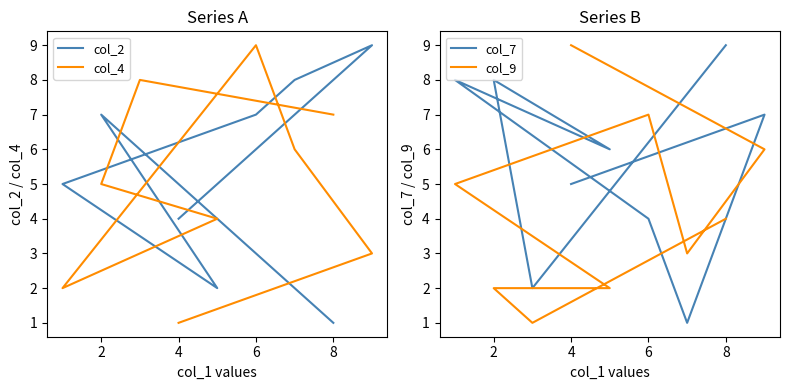

Reading left to right, transcribe all the data shown in this chart.

col_2: 4	9	8	7	5	2	7	6	1
col_4: 1	3	6	9	2	4	5	8	7
col_7: 5	7	1	4	8	6	8	2	9
col_9: 9	6	3	7	5	2	2	1	4